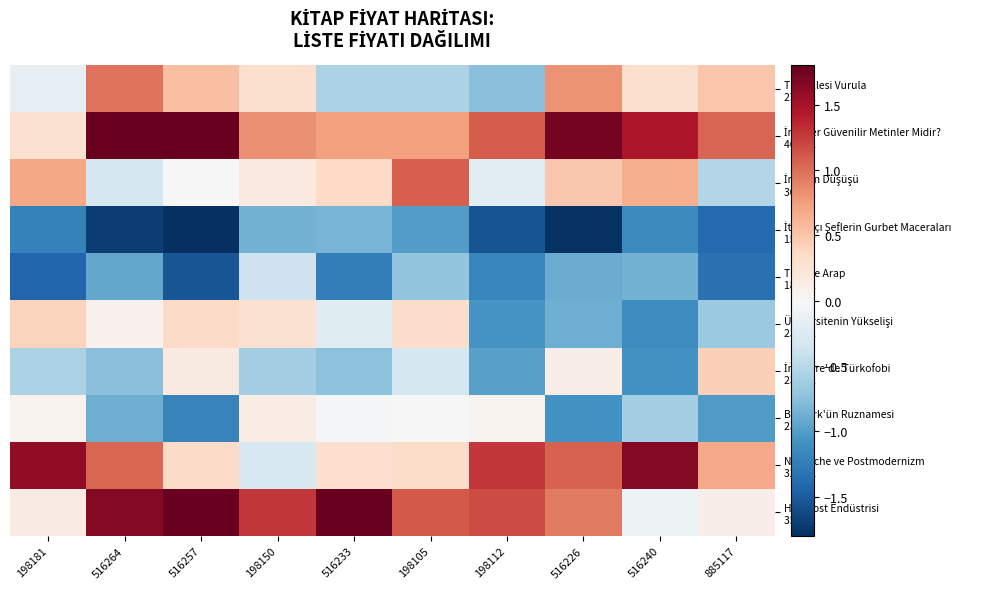

How many categories are shown in the chart?

10